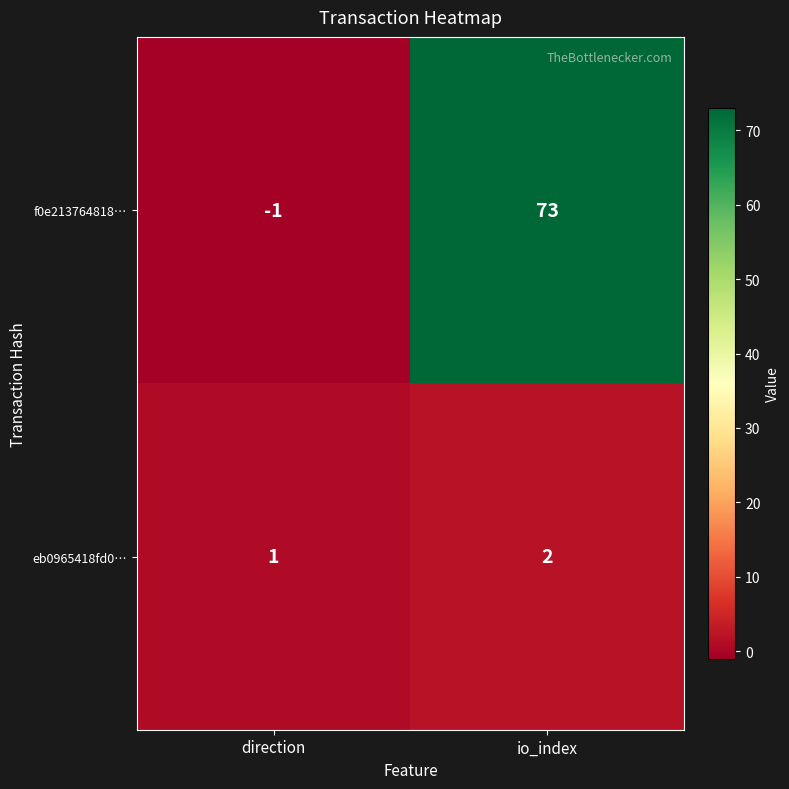

Which series has the widest spread of values?

f0e213764818…